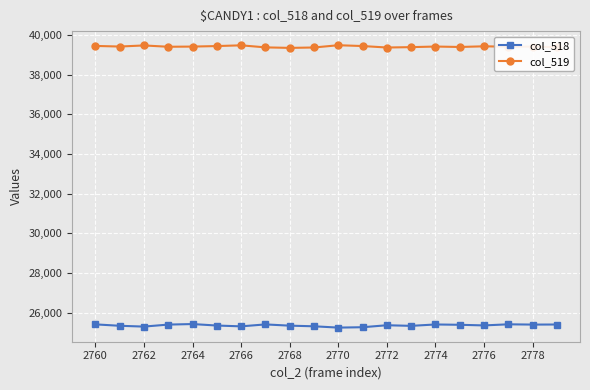

True or false: col_518 and col_519 intersect in this chart.

False